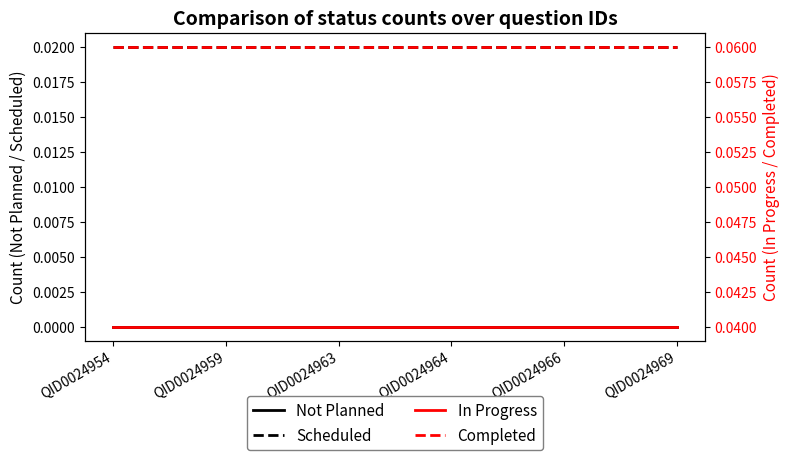

True or false: Completed has more than 2 points higher than both neighbors.

False